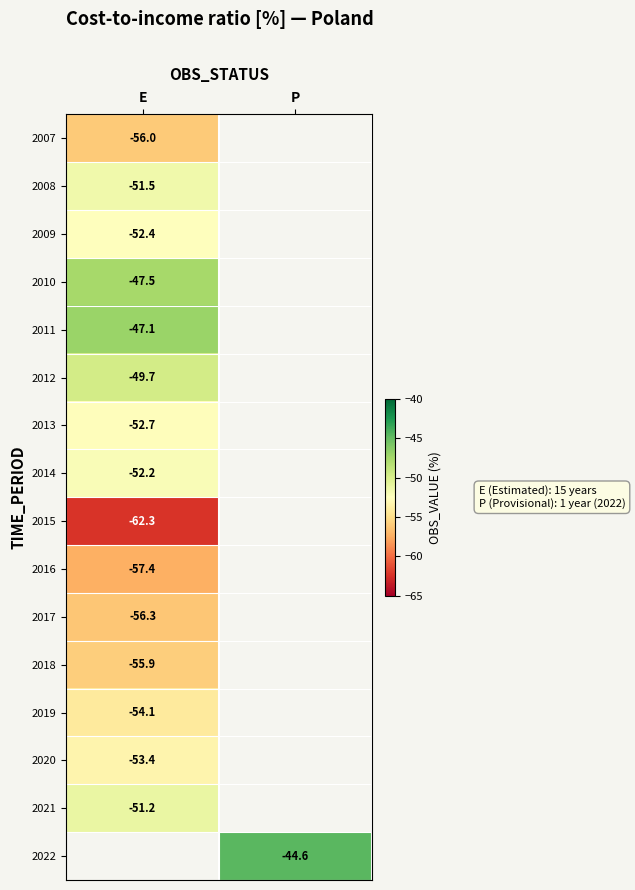

Count the number of categories in the chart.

2